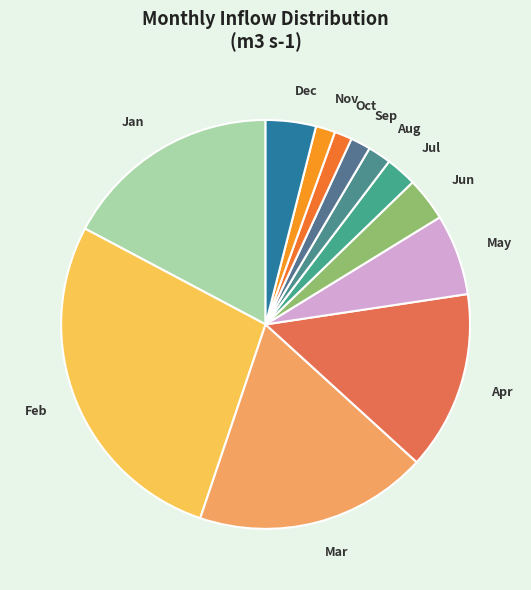

How many slices are in this pie chart?

12